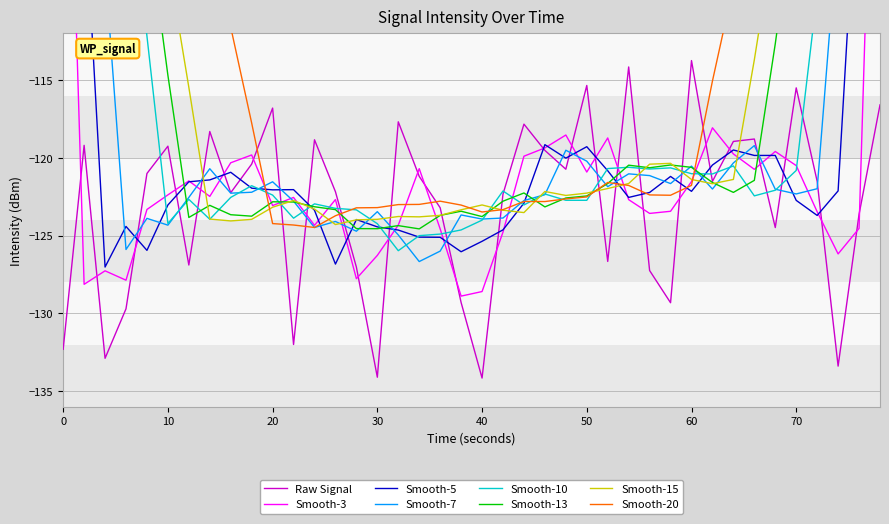

The Raw Signal series shows -62.0 at 50. True or false?

False